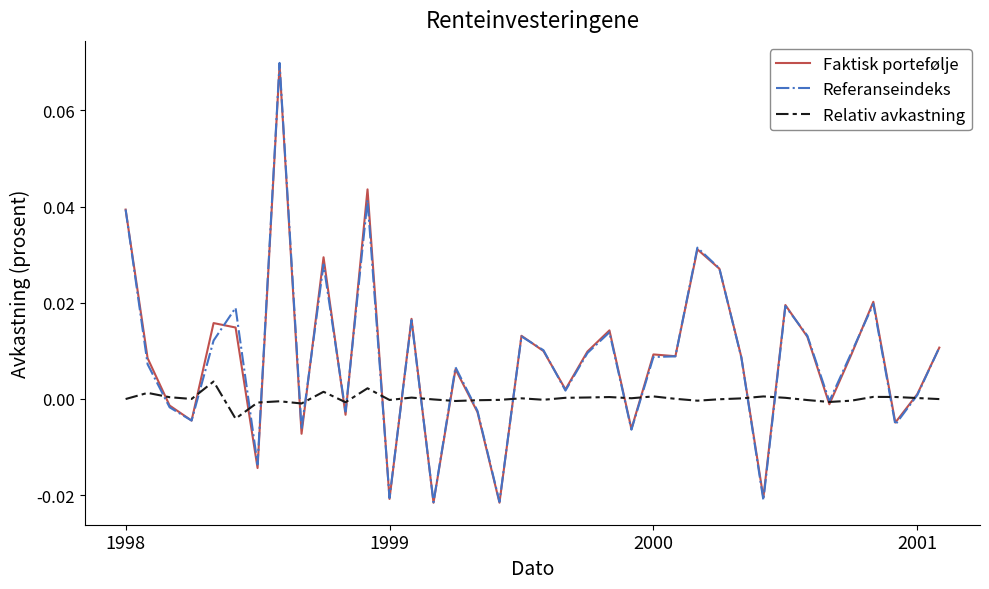

Rank the categories by Relativ avkastning value from lowest to highest.

5, 8, 6, 10, 32, 7, 15, 26, 33, 16, 31, 12, 17, 19, 14, 27, 37, 1998, 2001, 25, 28, 18, 23, 36, 30, 20, 13, 21, 2000, 22, 35, 34, 29, 24, 1999, 9, 11, 4